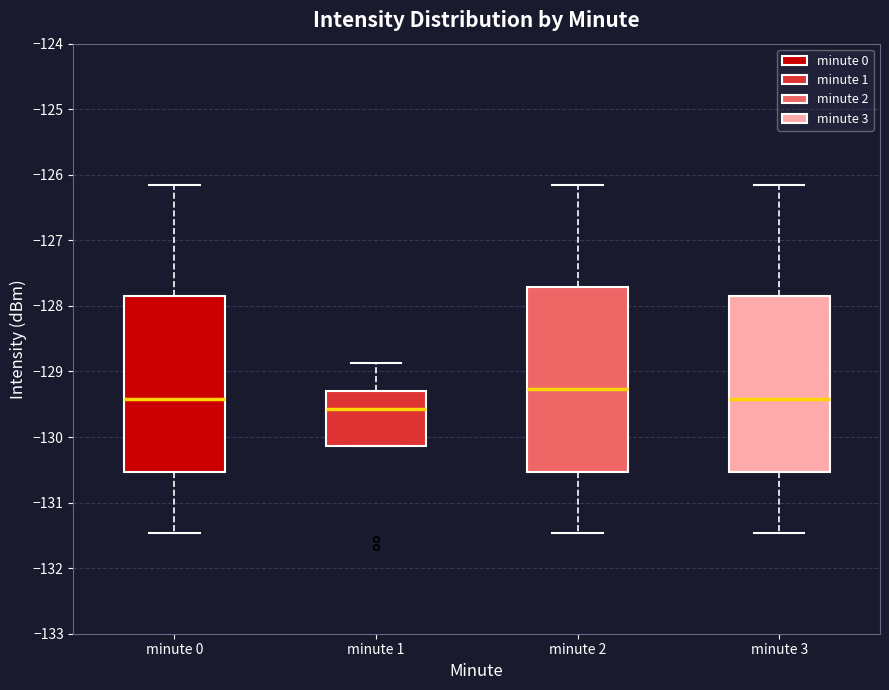

Reading left to right, transcribe this box plot: for each box, give where its median line is, the range the box spans, and where its two whiskers end, as read against the y-axis. The values are not printed on the chart, so give them approximately, as read against the axis.

minute 0: median -129.4, box -130.5 to -127.9, whiskers -131.5 to -126.1
minute 1: median -129.6, box -130.1 to -129.3, whiskers -130.1 to -128.9
minute 2: median -129.3, box -130.5 to -127.7, whiskers -131.5 to -126.1
minute 3: median -129.4, box -130.5 to -127.9, whiskers -131.5 to -126.1